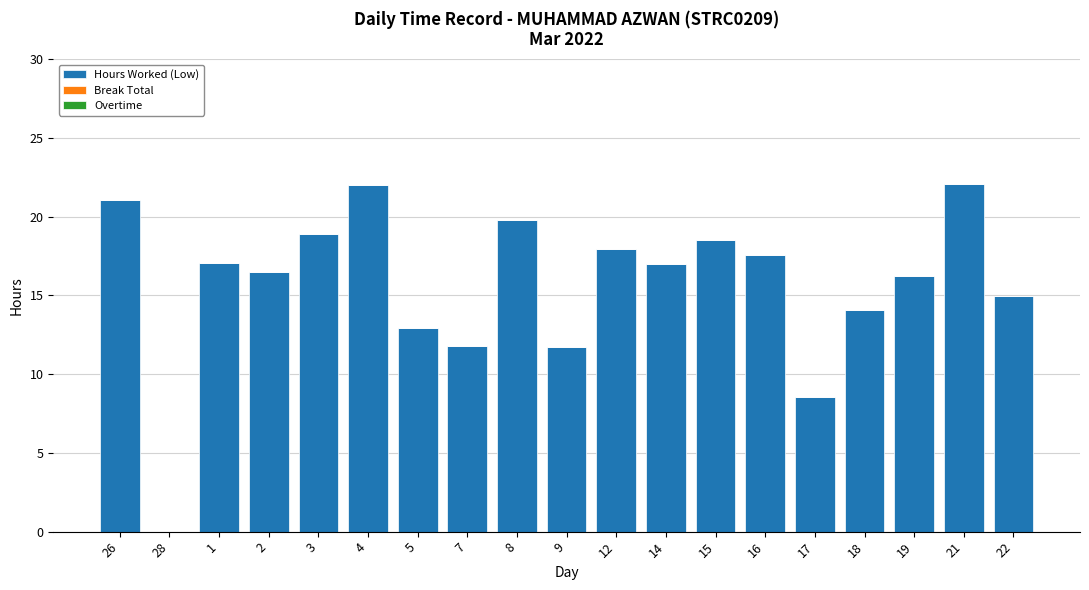

Approximately how many times larger is the value at 18 compared to 2?

0.9